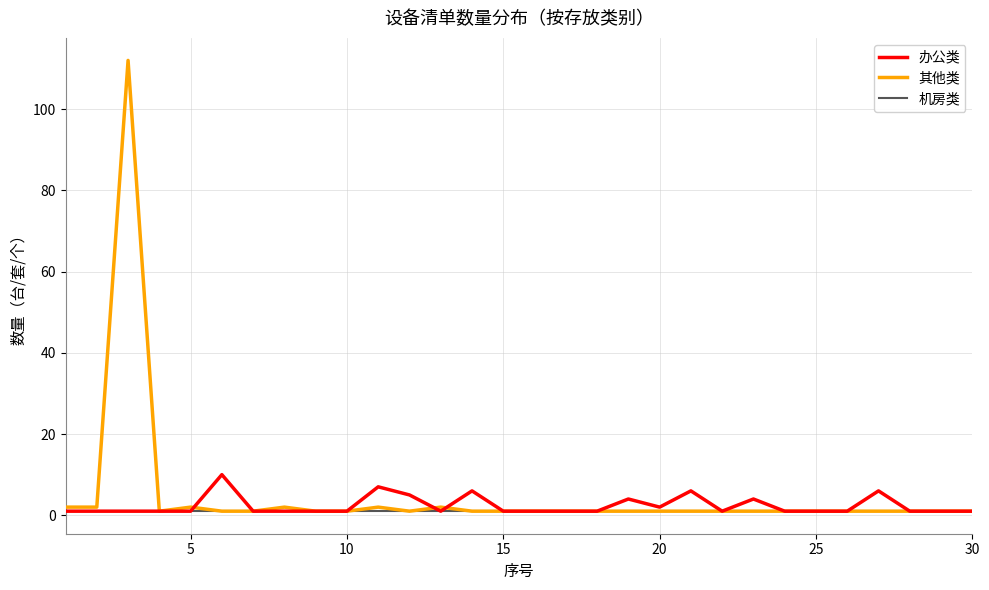

Which series has the largest range (max minus min)?

其他类